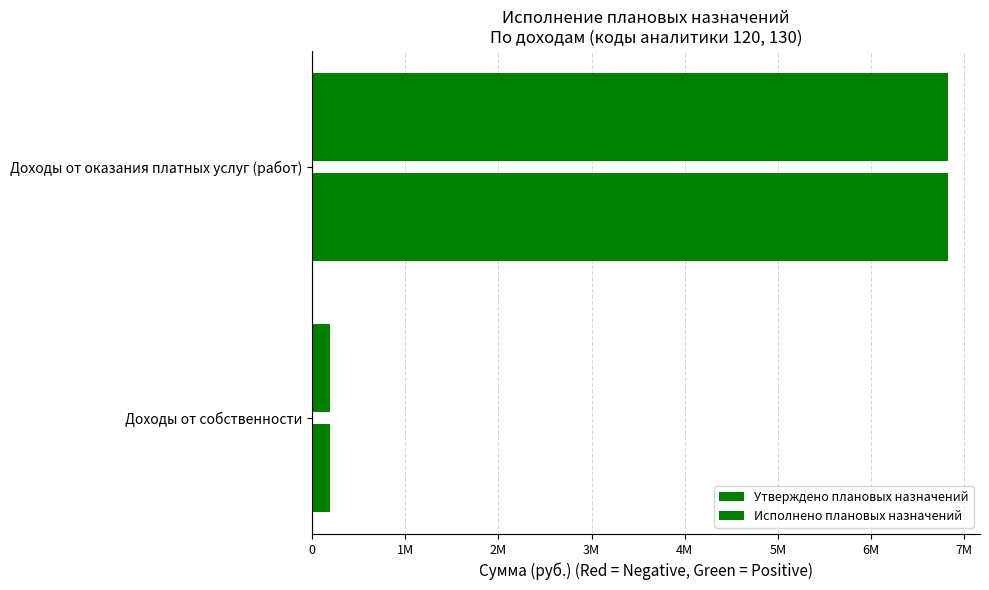

How many series are shown in this chart?

2